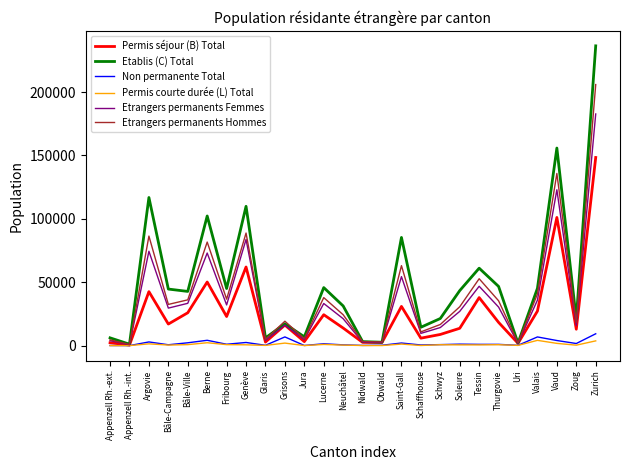

What is the total value across all series at Valais?

160234